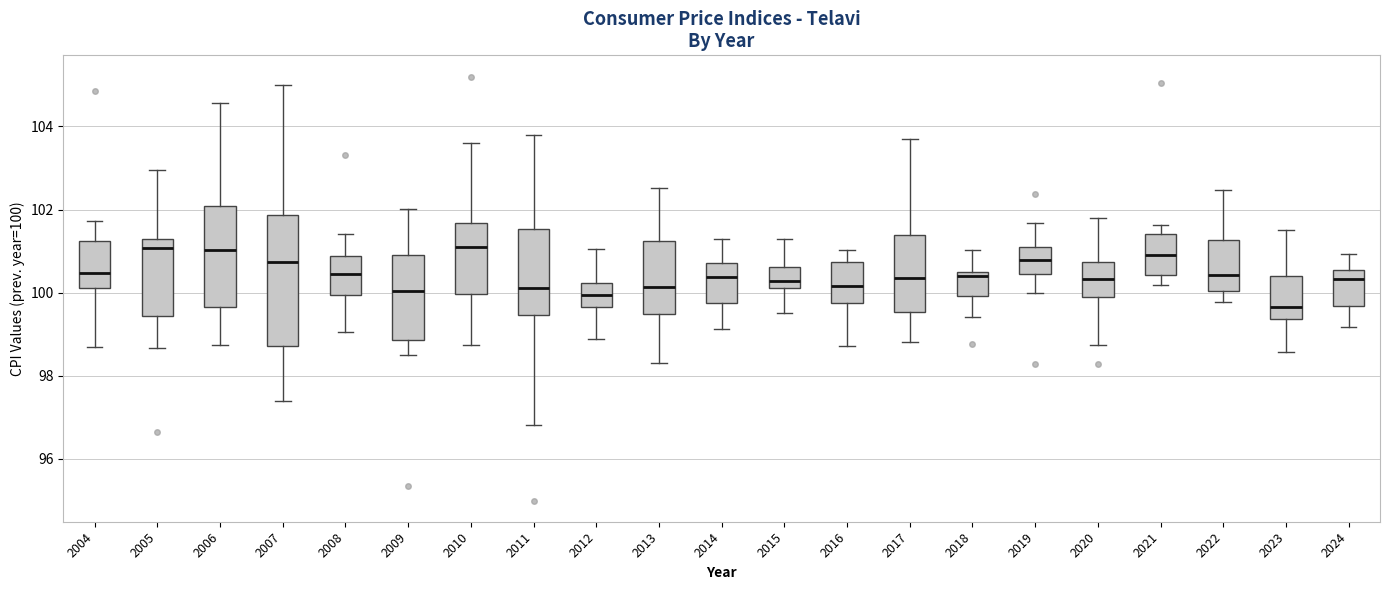

Reading left to right, transcribe this box plot: for each box, give where its median line is, the range the box spans, and where its two whiskers end, as read against the y-axis. The values are not printed on the chart, so give them approximately, as read against the axis.

2004: median 100.4, box 100.2 to 101.2, whiskers 98.6 to 101.8
2005: median 101.0, box 99.4 to 101.2, whiskers 98.6 to 103.0
2006: median 101.0, box 99.6 to 102.0, whiskers 98.8 to 104.6
2007: median 100.8, box 98.8 to 101.8, whiskers 97.4 to 105.0
2008: median 100.4, box 100.0 to 100.8, whiskers 99.0 to 101.4
2009: median 100.0, box 98.8 to 101.0, whiskers 98.4 to 102.0
2010: median 101.2, box 100.0 to 101.6, whiskers 98.8 to 103.6
2011: median 100.2, box 99.4 to 101.6, whiskers 96.8 to 103.8
2012: median 100.0, box 99.6 to 100.2, whiskers 98.8 to 101.0
2013: median 100.2, box 99.4 to 101.2, whiskers 98.4 to 102.6
2014: median 100.4, box 99.8 to 100.8, whiskers 99.2 to 101.2
2015: median 100.2 (just above the box's lower edge), box 100.2 to 100.6, whiskers 99.6 to 101.2
2016: median 100.2, box 99.8 to 100.8, whiskers 98.8 to 101.0
2017: median 100.4, box 99.6 to 101.4, whiskers 98.8 to 103.6
2018: median 100.4 (just below the box's upper edge), box 100.0 to 100.4, whiskers 99.4 to 101.0
2019: median 100.8, box 100.4 to 101.0, whiskers 100.0 to 101.6
2020: median 100.4, box 100.0 to 100.8, whiskers 98.8 to 101.8
2021: median 101.0, box 100.4 to 101.4, whiskers 100.2 to 101.6
2022: median 100.4, box 100.0 to 101.2, whiskers 99.8 to 102.4
2023: median 99.6, box 99.4 to 100.4, whiskers 98.6 to 101.6
2024: median 100.4, box 99.6 to 100.6, whiskers 99.2 to 101.0